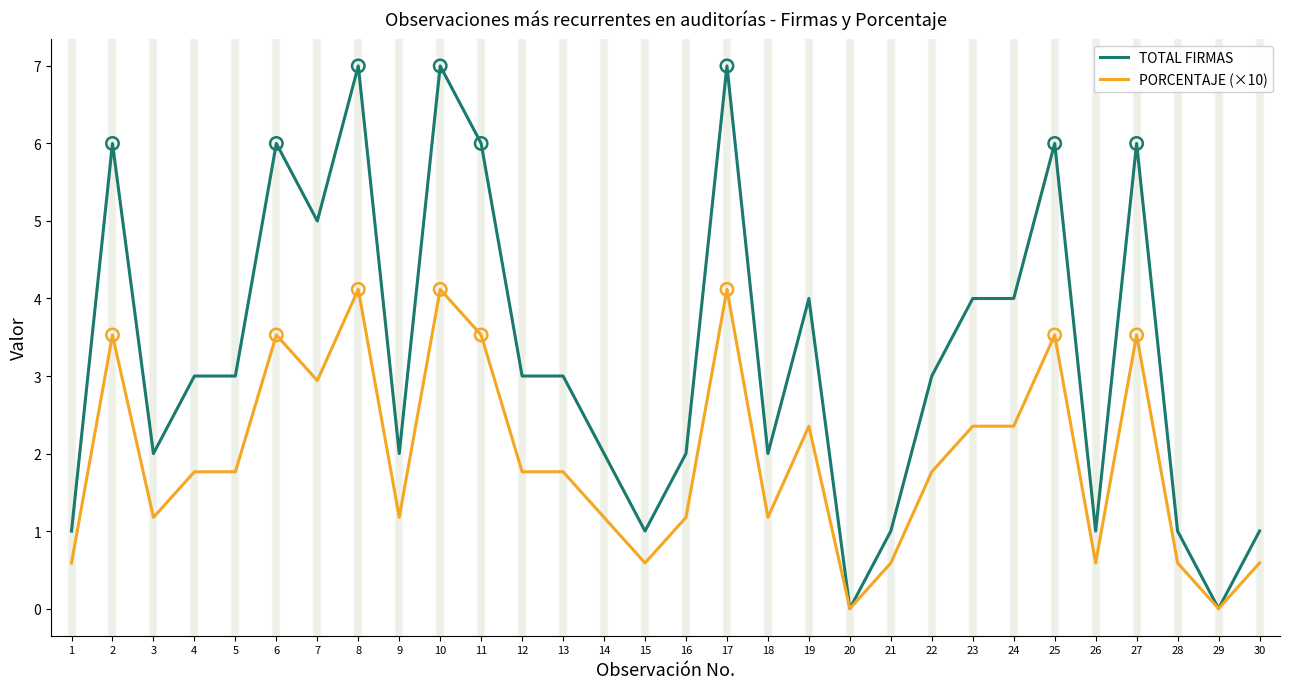

Which series has the largest range (max minus min)?

TOTAL FIRMAS